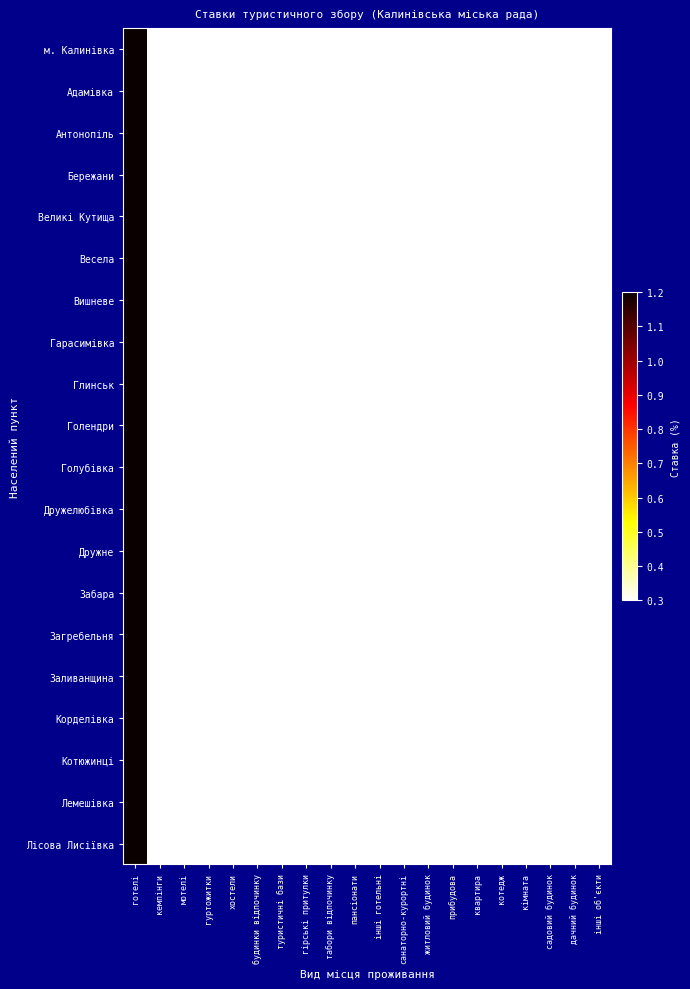

What is the smallest value displayed?

0.3